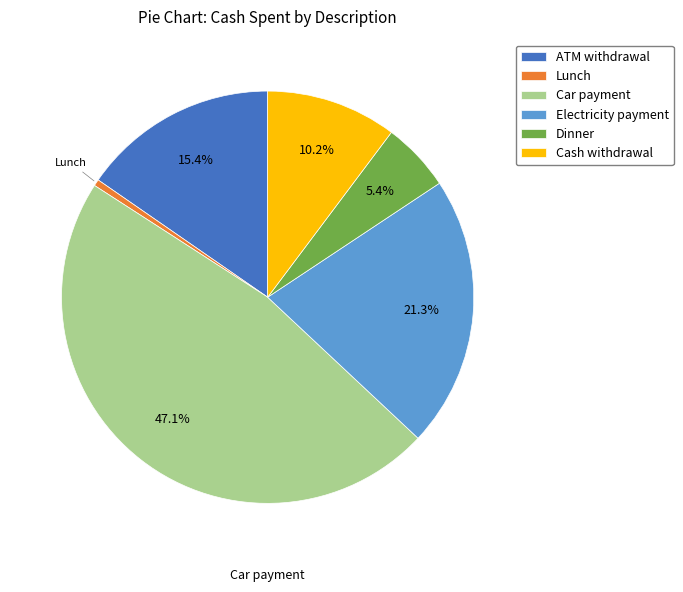

How many segments does this pie chart have?

6